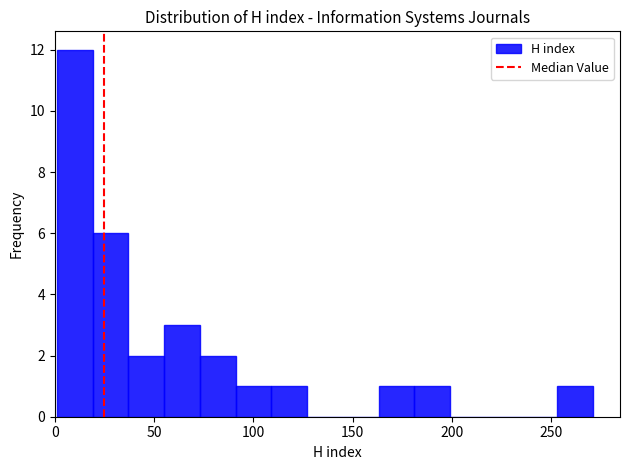

Read against the x-axis, roughly where is the centre of the tallest bar?

10